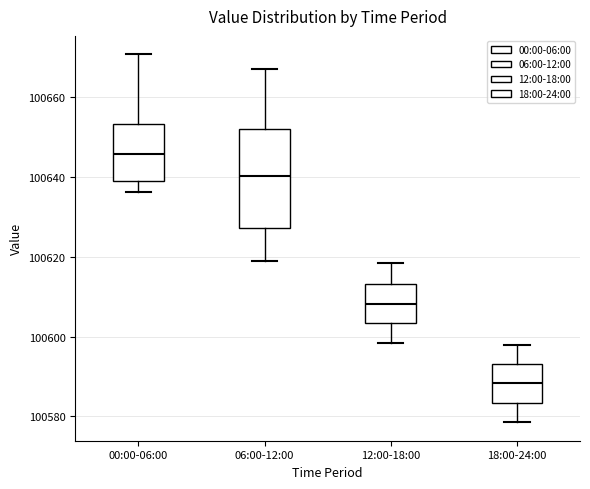

Where is the lower edge of the box for 18:00-24:00 on the y-axis? The values are not printed on the chart, so give them approximately, as read against the axis.

100584